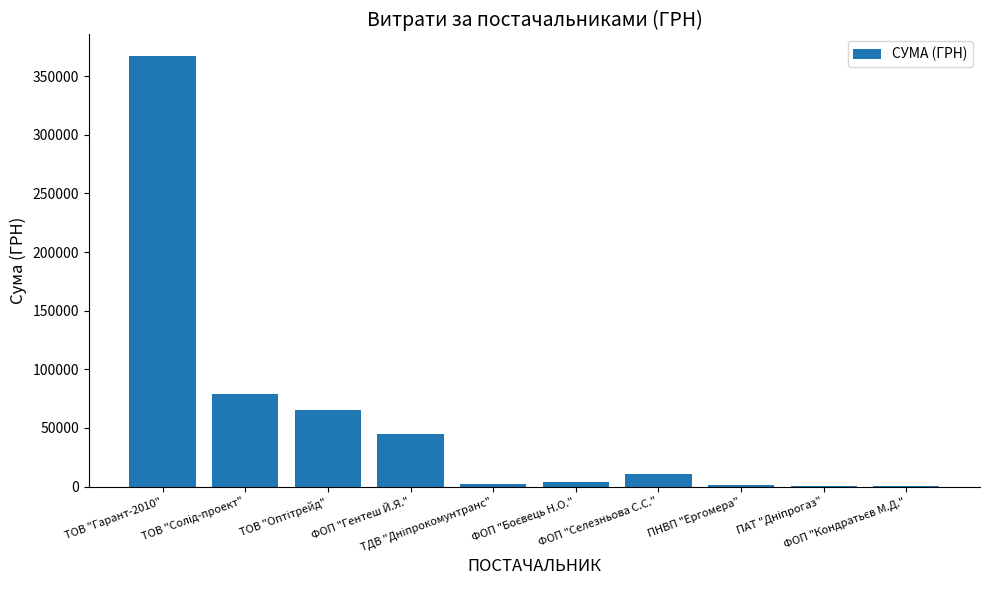

How many values exceed 10800?

4